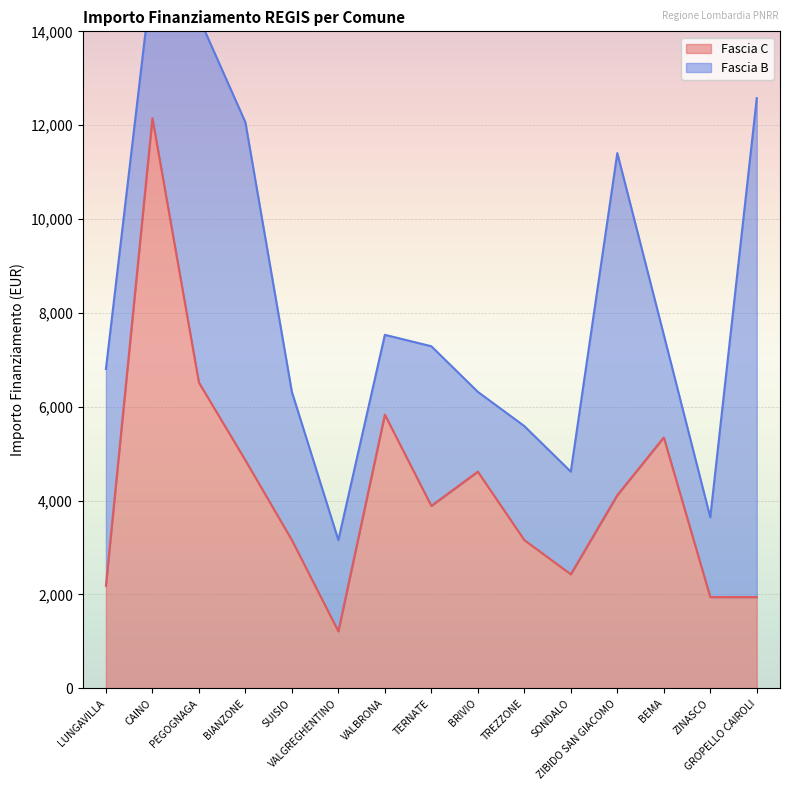

Between VALGREGHENTINO and CAINO, which is larger?

CAINO